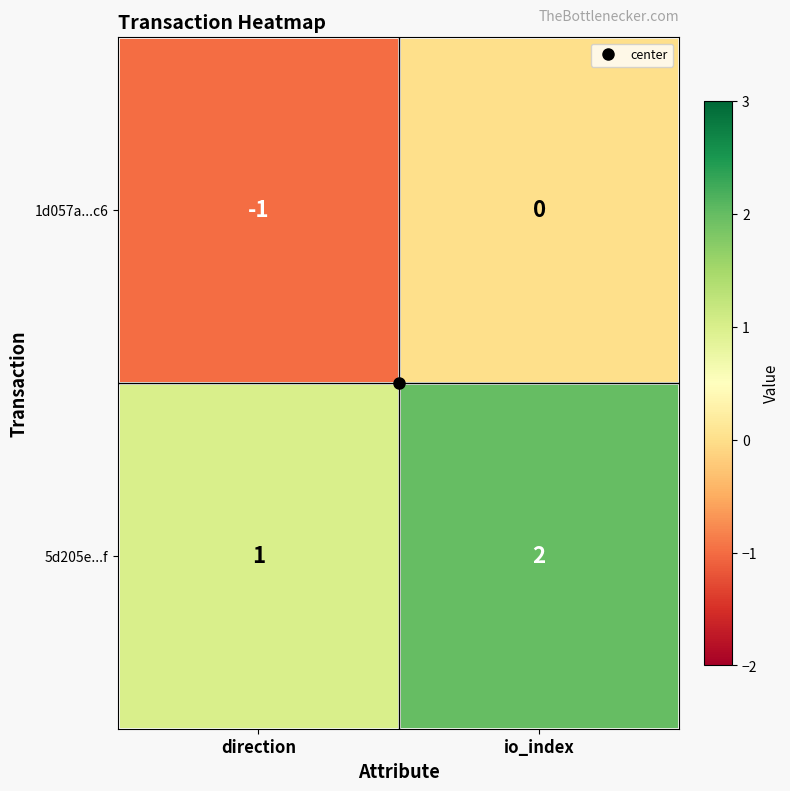

What is the spread (max minus min) of values at io_index?

2